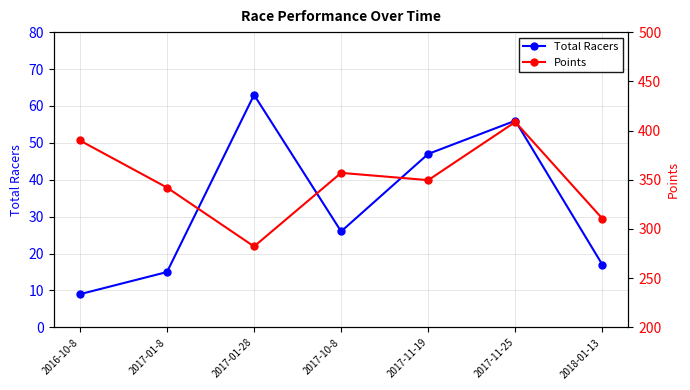

At which label is Total Racers closest to 36?

2017-10-8